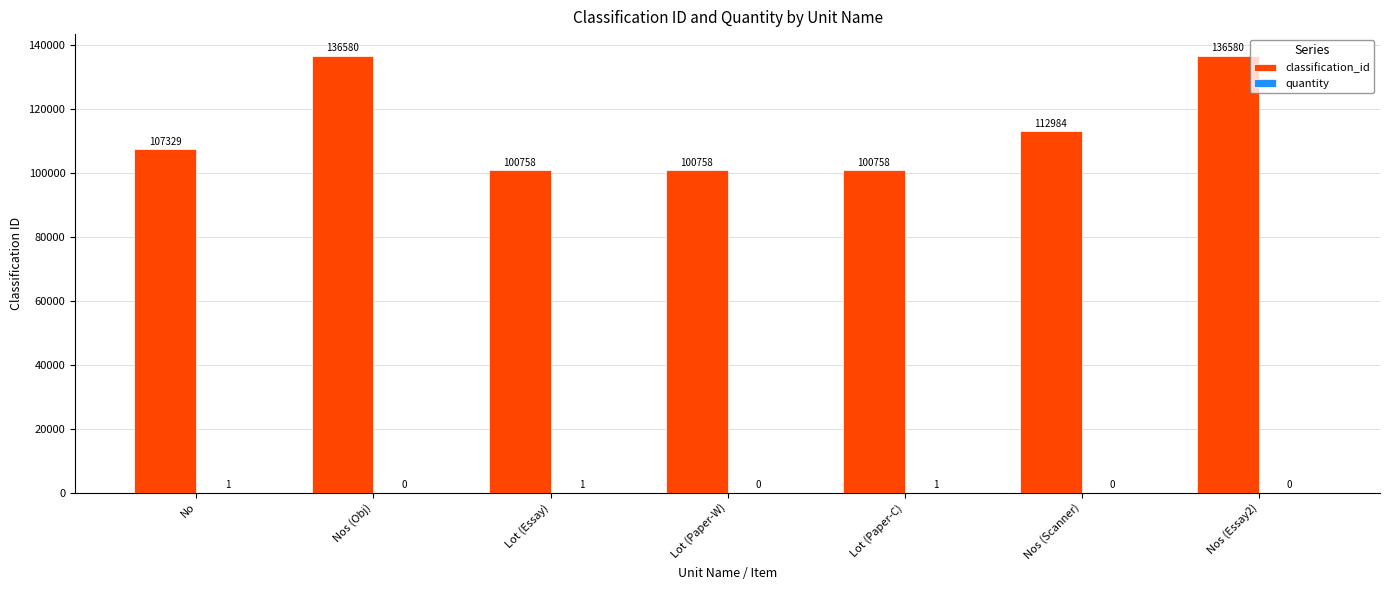

Read the classification_id value at Lot (Essay), to the nearest 50.

100750